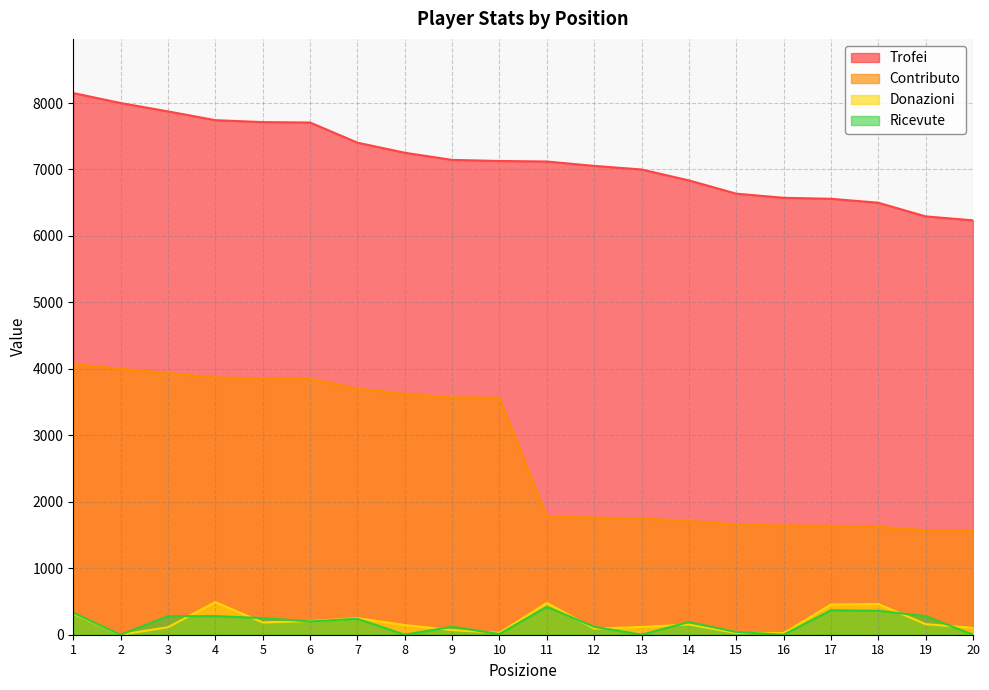

What is the average value of the Donazioni series?

194